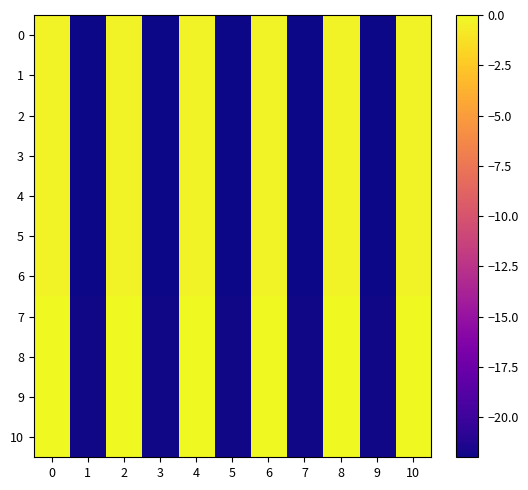

Which series has the widest spread of values?

10